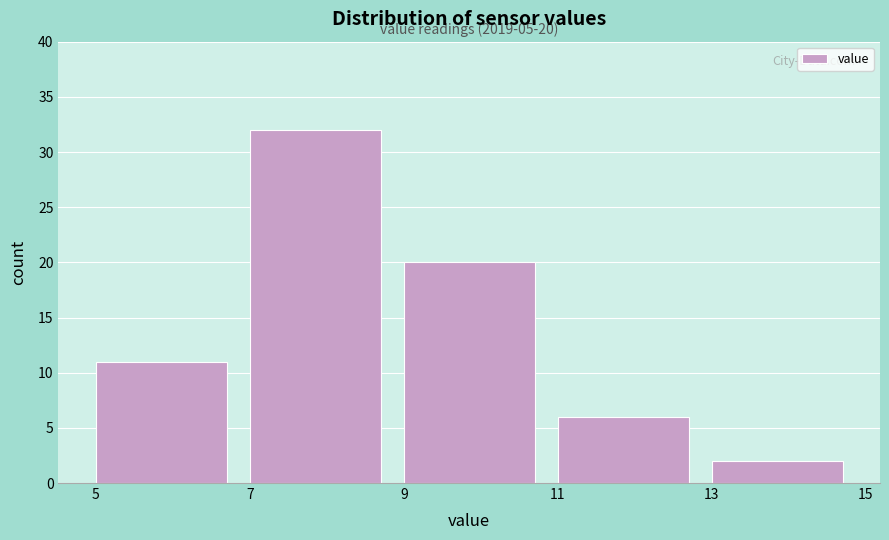

Over which range of the x-axis is the bar tallest?

7 to 9